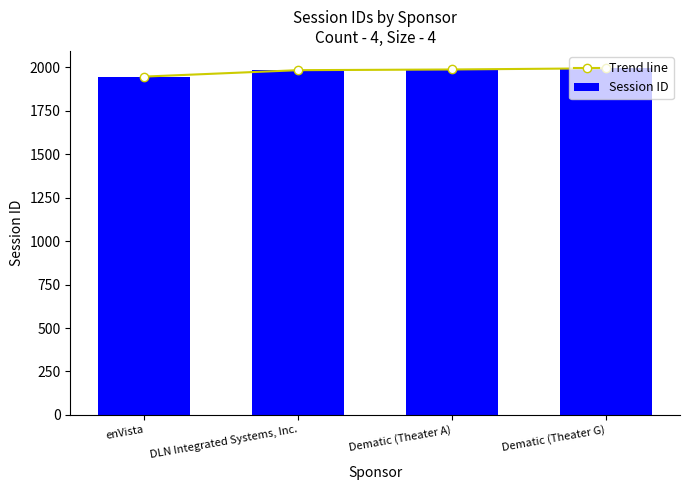

Which label corresponds to the largest value in the chart?

Dematic (Theater G)